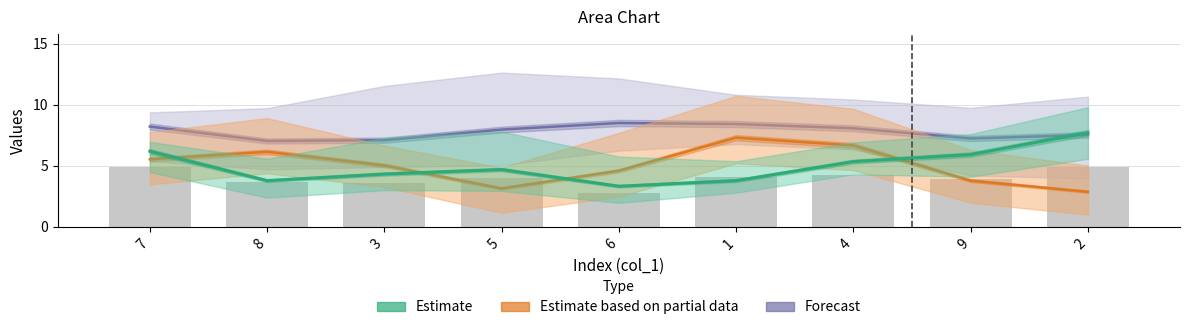

What is the average value of the Forecast series?

7.8